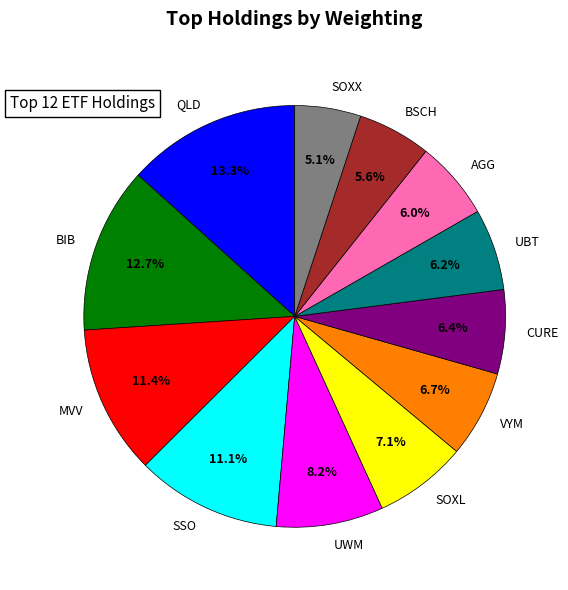

Which slice is the smallest?

SOXX